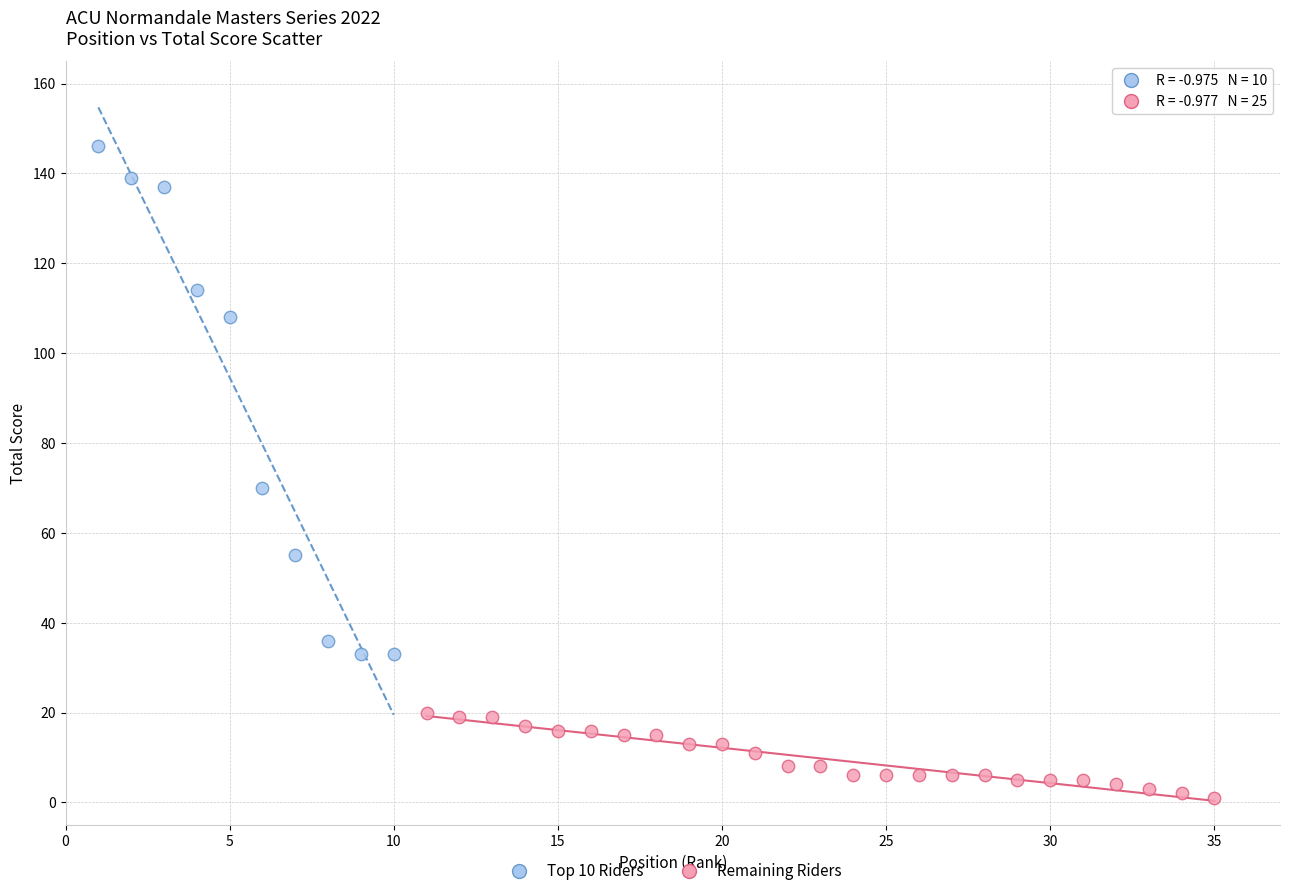

Which series contains the highest Y value?

Top 10 Riders